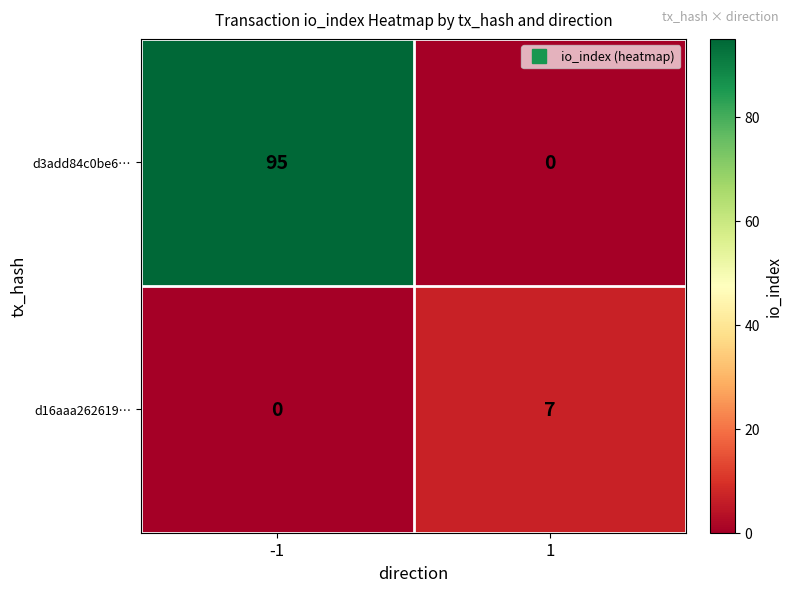

Reading right to left, extract all data points from this chart.

d3add84c0be6…: 0	95
d16aaa262619…: 7	0